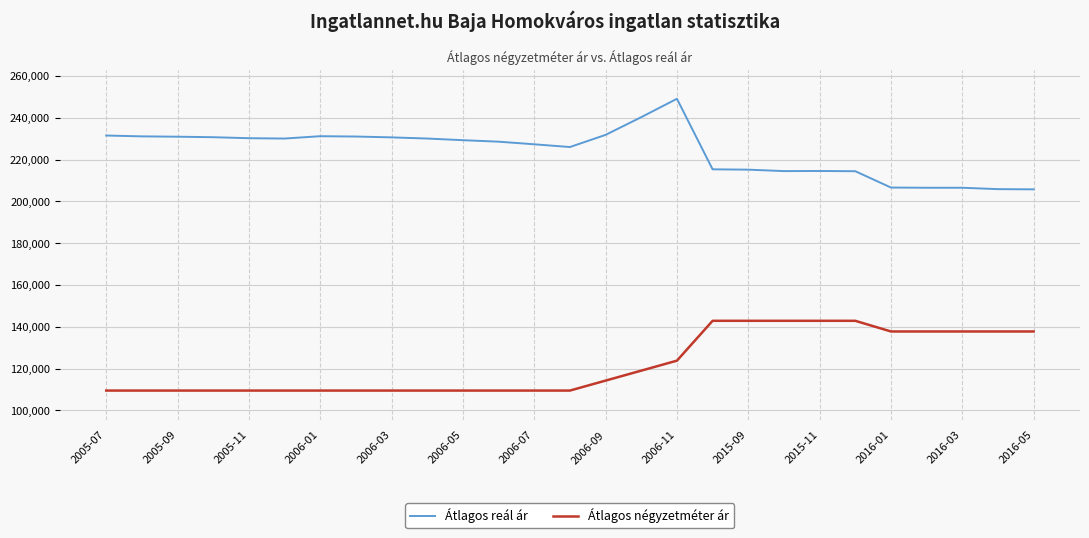

Rank the series by their average value, from highest to lowest.

Átlagos reál ár, Átlagos négyzetméter ár